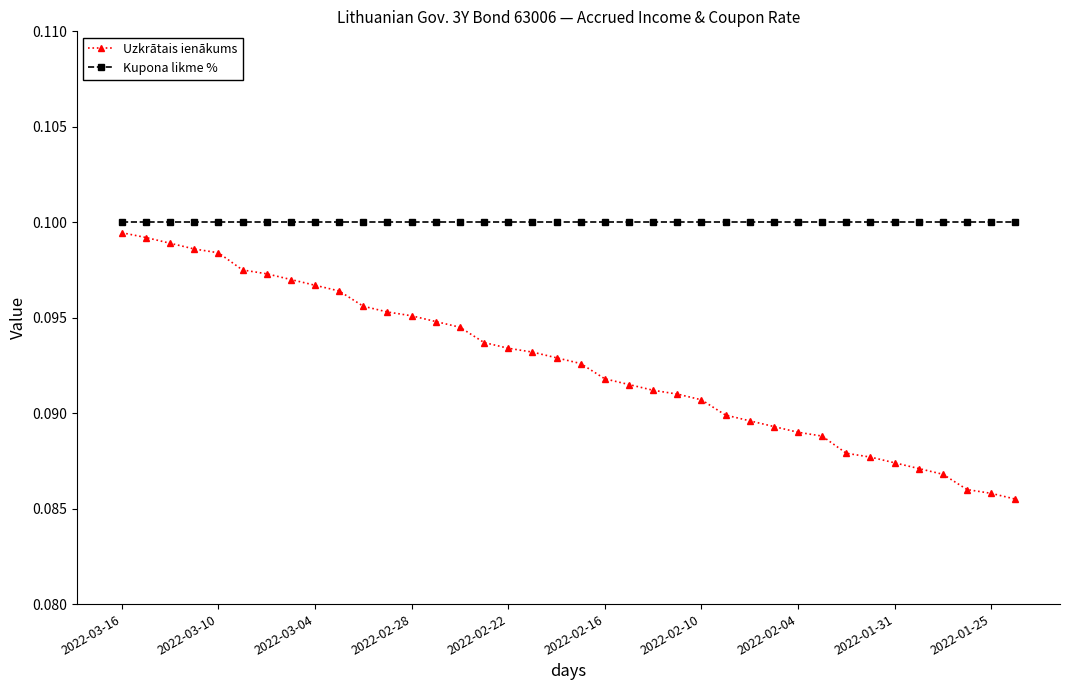

Which series has the largest range (max minus min)?

Uzkrātais ienākums